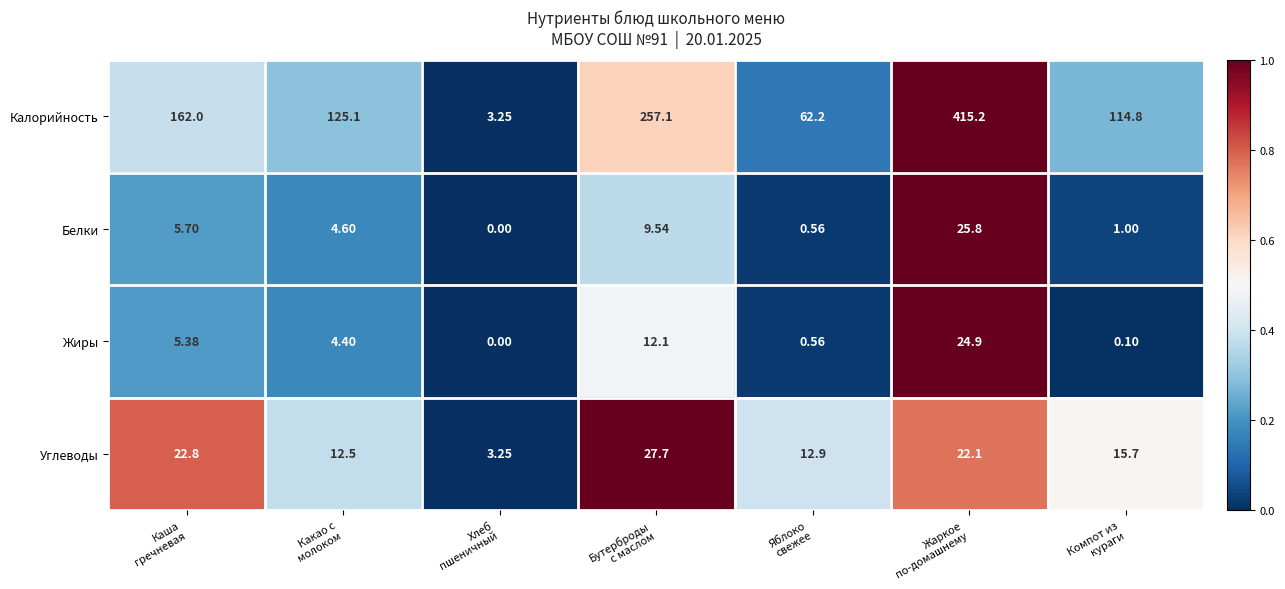

At how many categories does at least one series exceed 0?

7